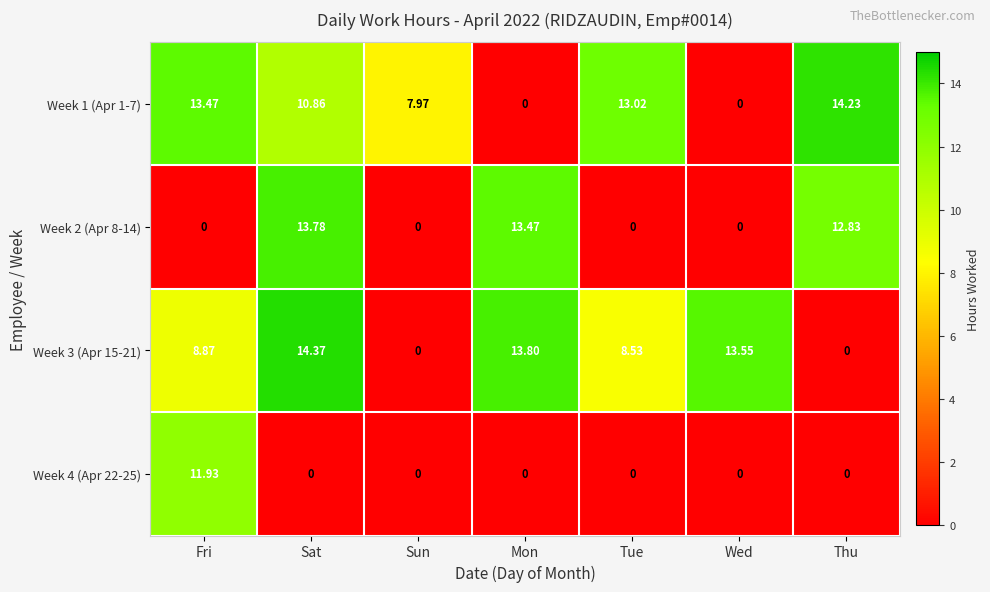

Where is Week 3 (Apr 15-21) nearest to the value 7?

Tue